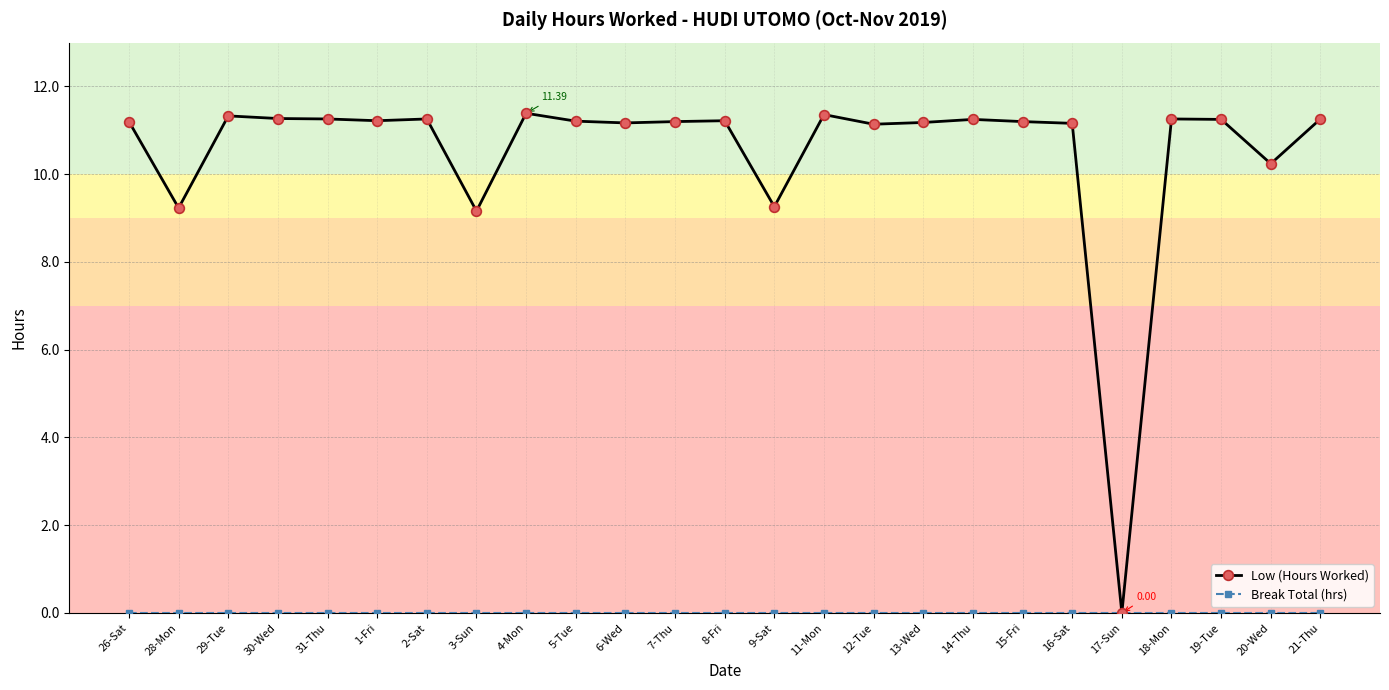

True or false: Low (Hours Worked) has more than 1 interior local peaks.

True